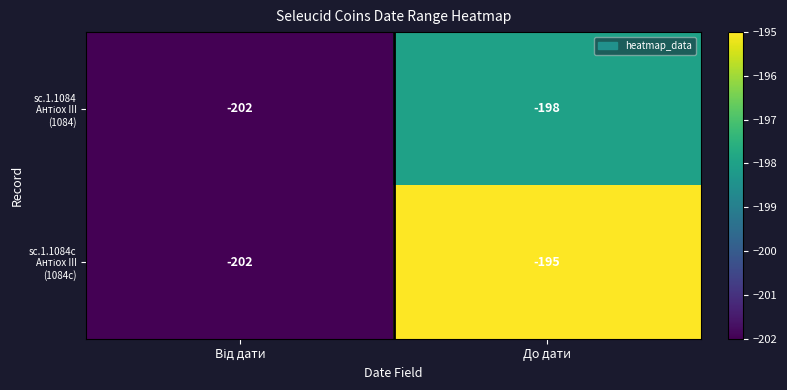

At which category is the sum across all series the highest?

До дати